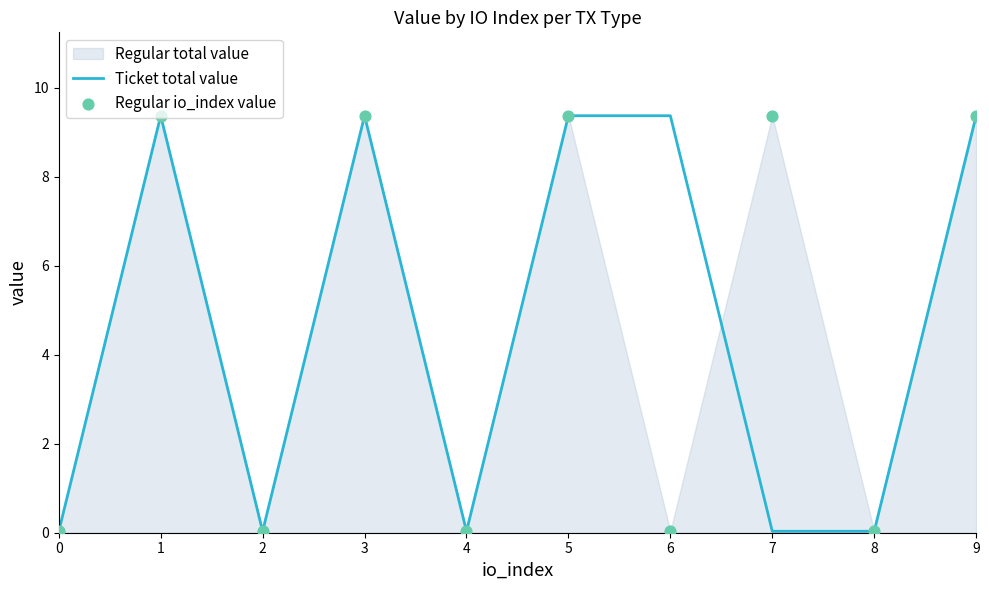

Which series contains the highest Y value?

Ticket total value